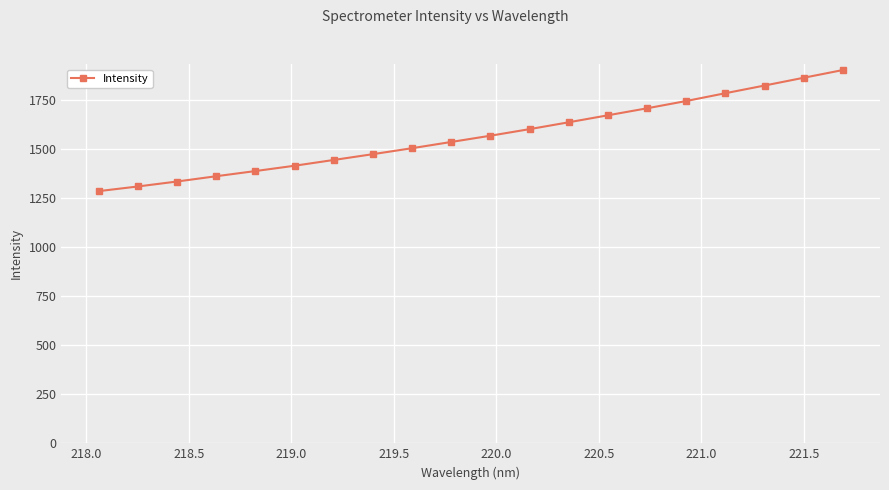

What is the value of the 7th point from the left?

1443.0